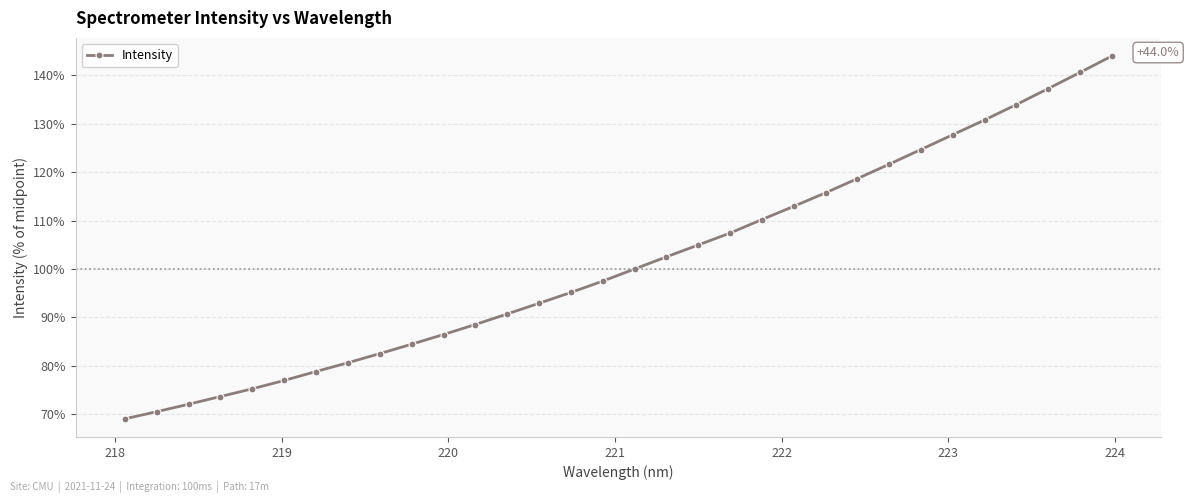

What is the smallest value displayed?

69.0